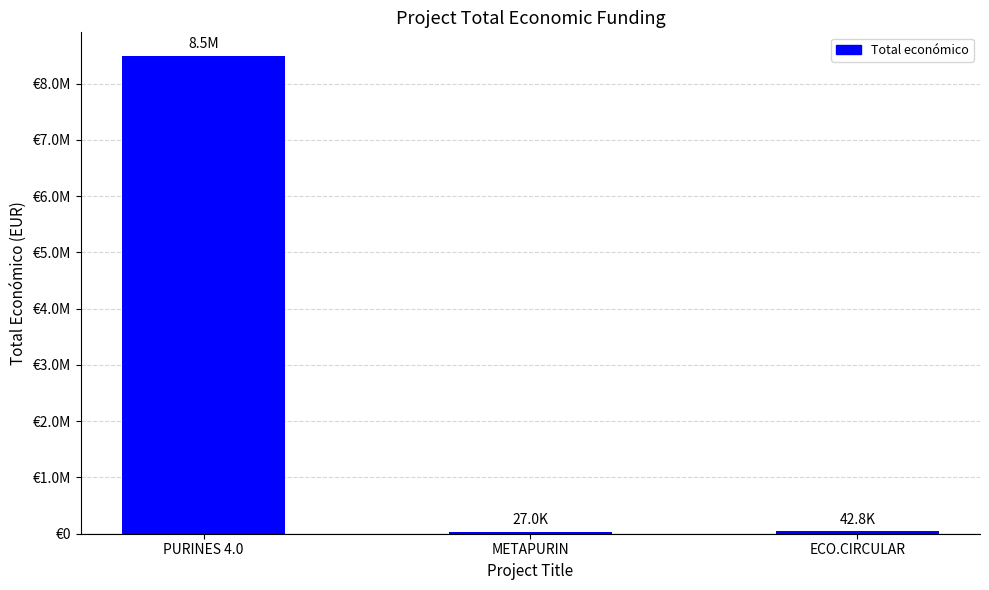

What is the difference between the values at PURINES 4.0 and METAPURIN?

8458004